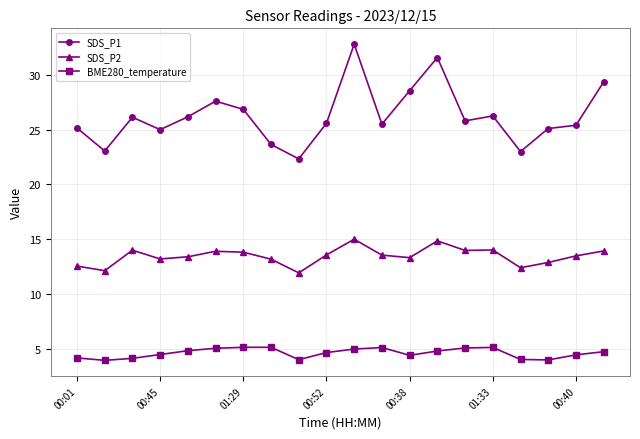

Which series has the largest total across all categories?

SDS_P1